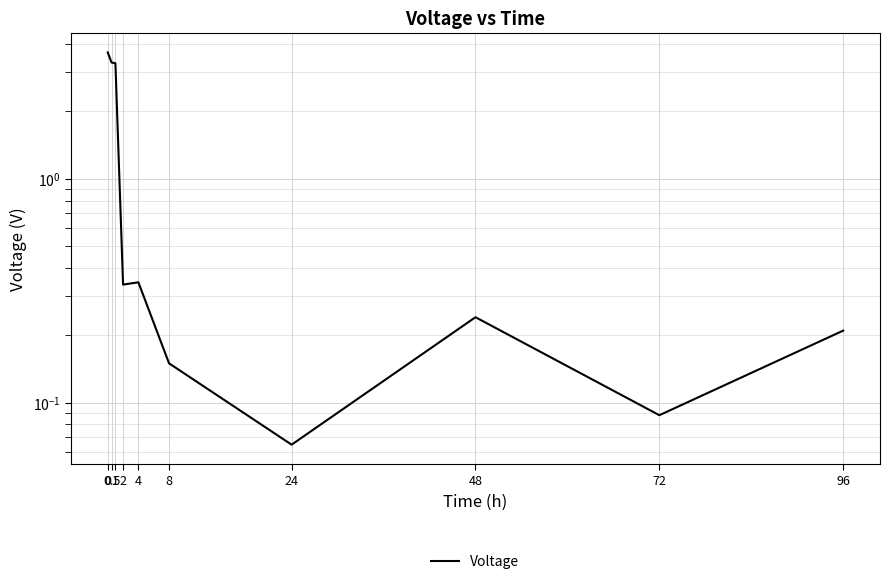

True or false: the data has more than 0 interior local peaks.

True